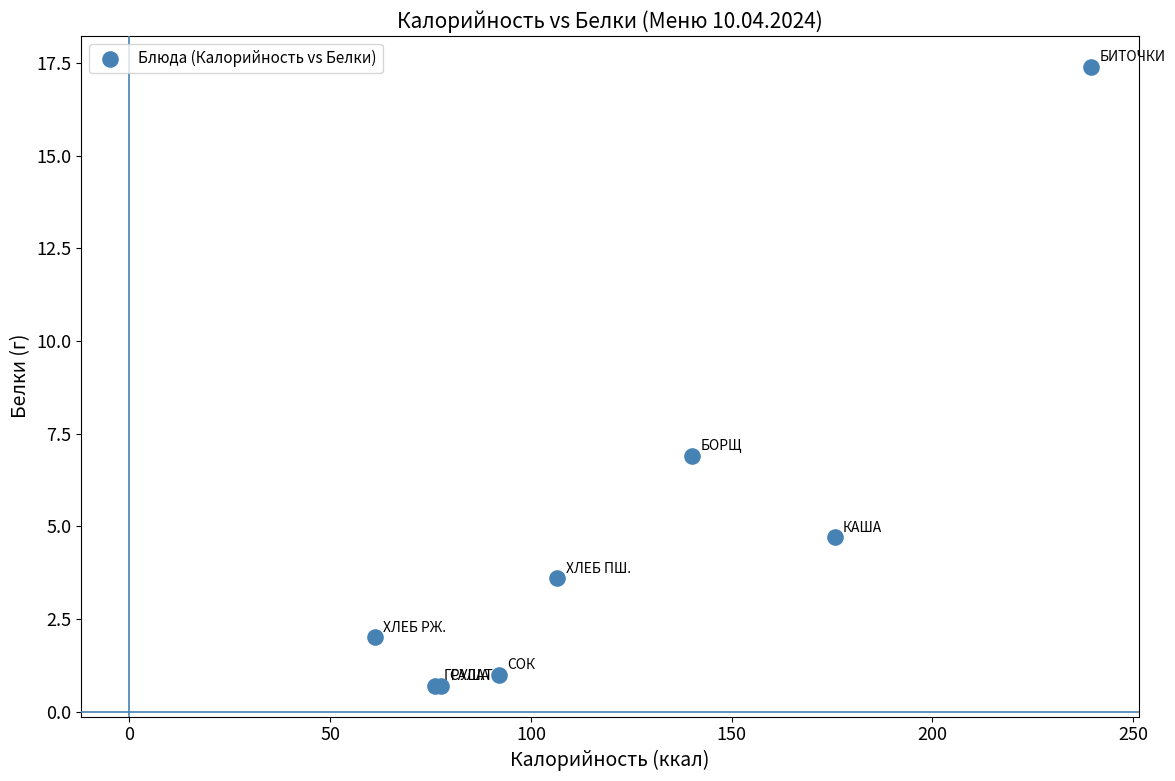

What Y value in the scatter plot is closest to 9?

6.9